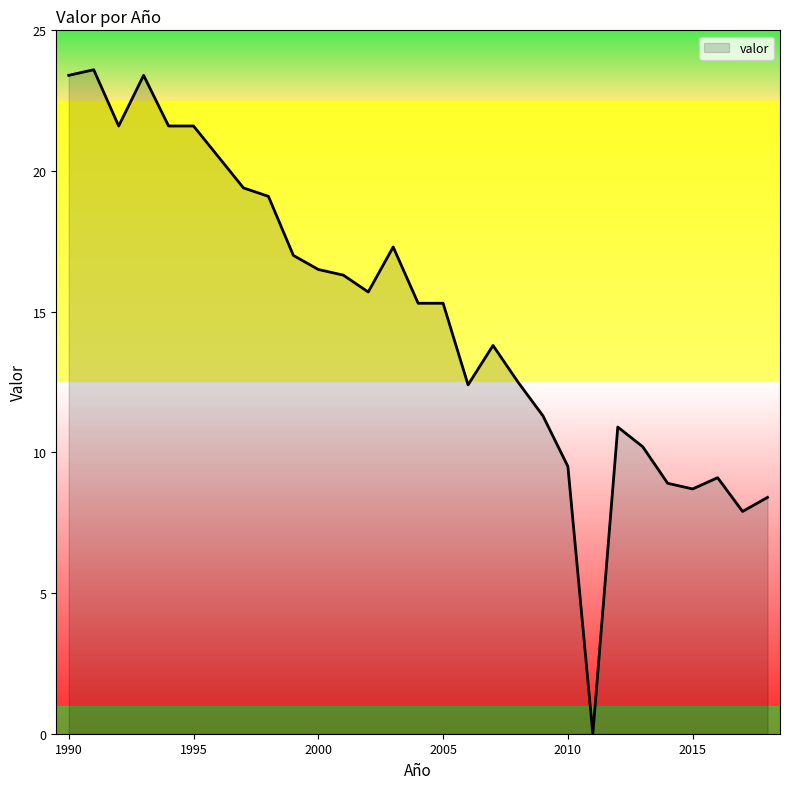

True or false: the data has more than 1 interior local peaks.

True